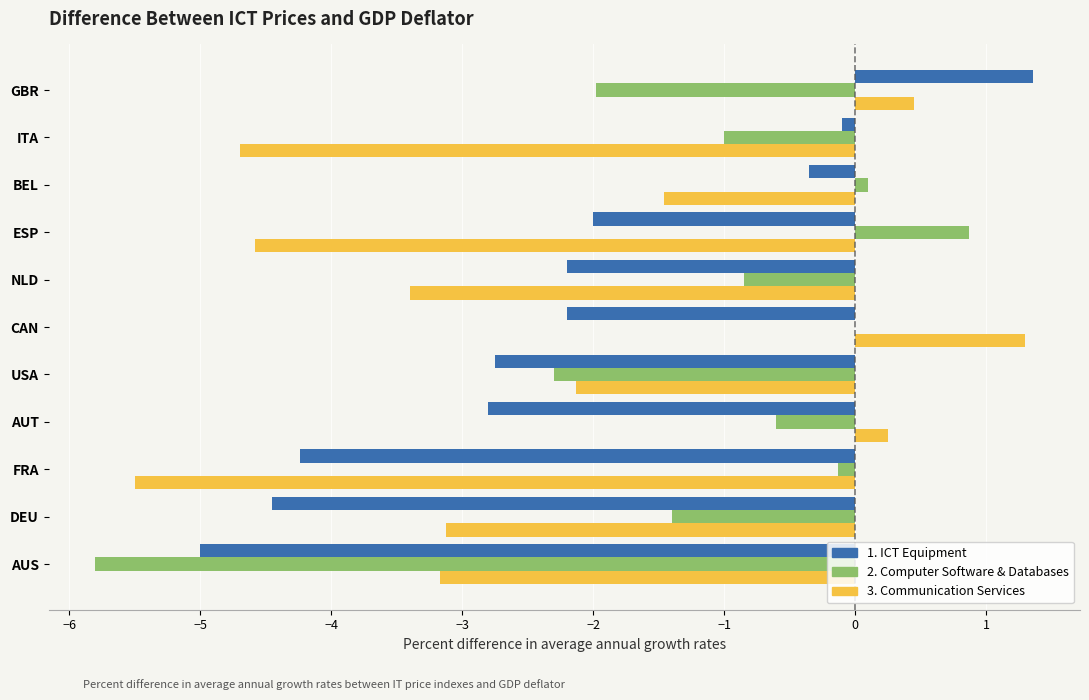

What is the greatest value displayed?

1.4